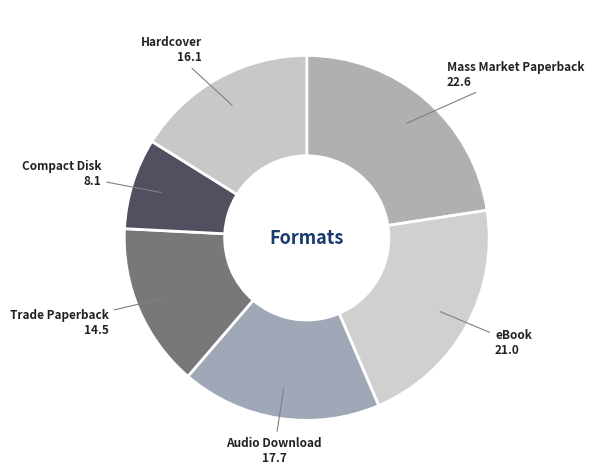

Rank the categories by value from lowest to highest.

Compact Disk, Trade Paperback, Hardcover, Audio Download, eBook, Mass Market Paperback